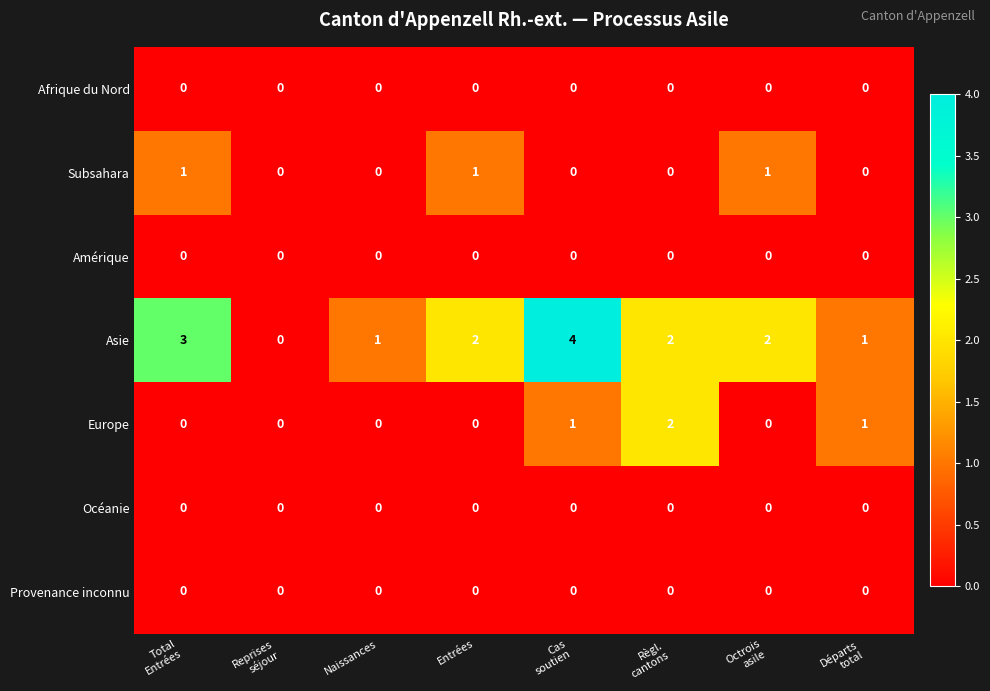

How many Subsahara values are between 0 and 1?

8